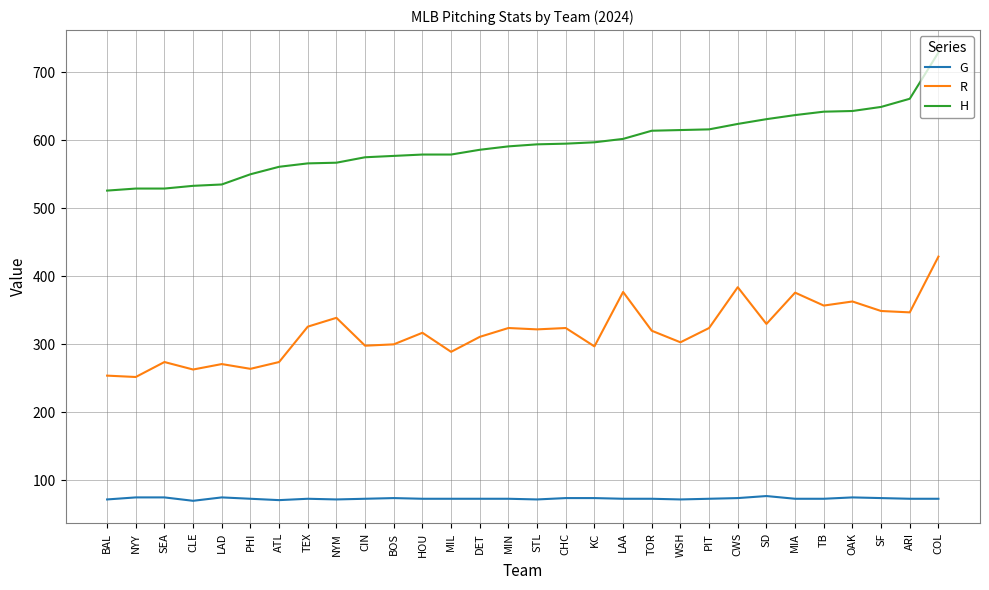

True or false: G has more than 0 interior local peaks.

True